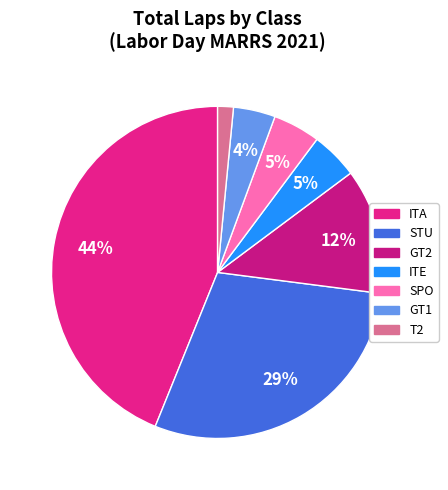

How many segments does this pie chart have?

7